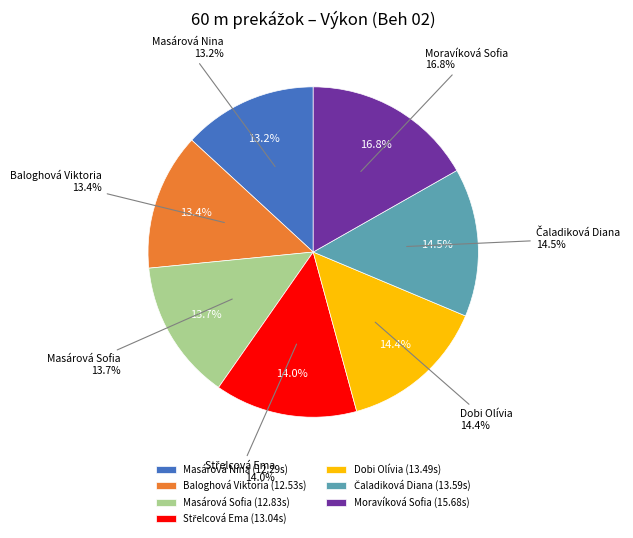

How many segments does this pie chart have?

7